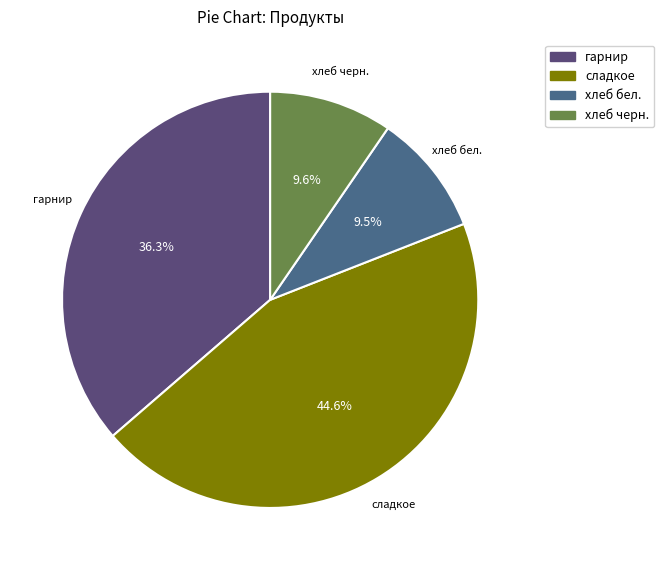

Count the number of slices in the pie.

4